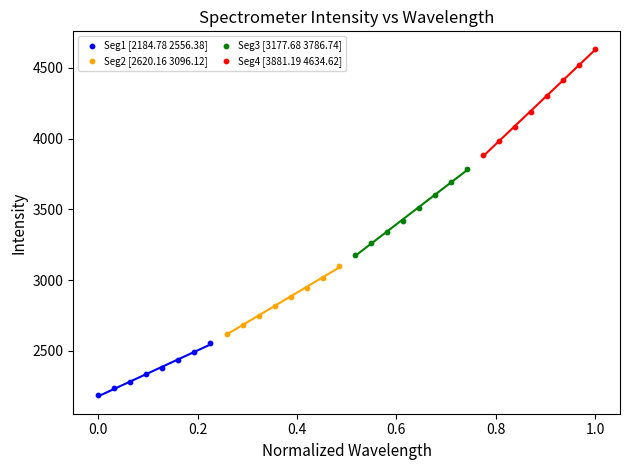

Which series contains the lowest Y value?

Seg1 [2184.78 2556.38]